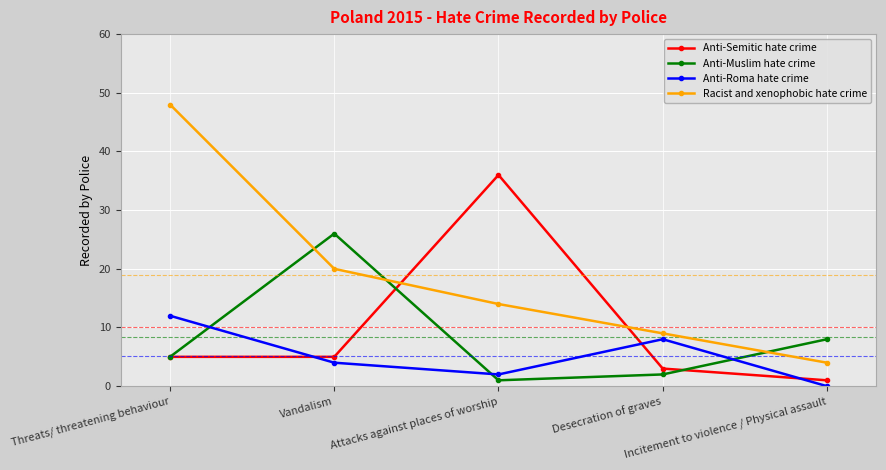

What are all the series names shown in the legend?

Anti-Semitic hate crime, Anti-Muslim hate crime, Anti-Roma hate crime, Racist and xenophobic hate crime